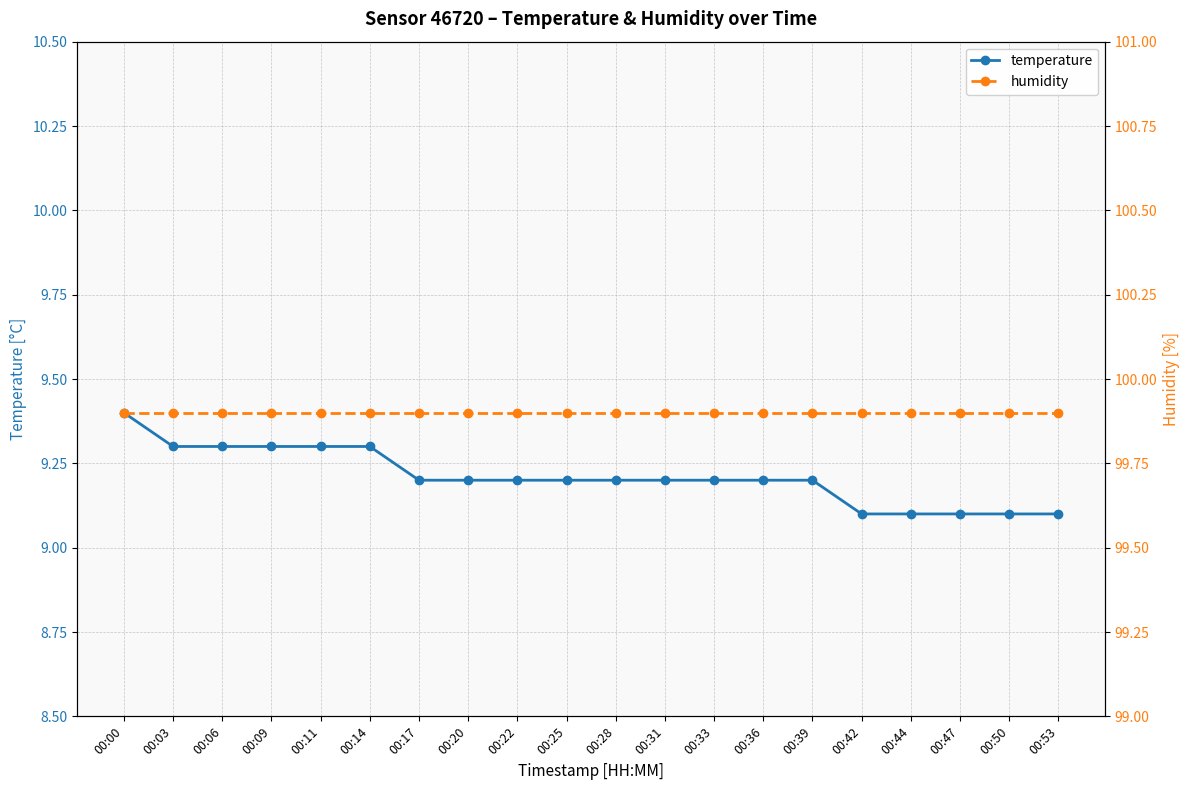

Is it true that humidity equals 99.9 at 00:06?

True